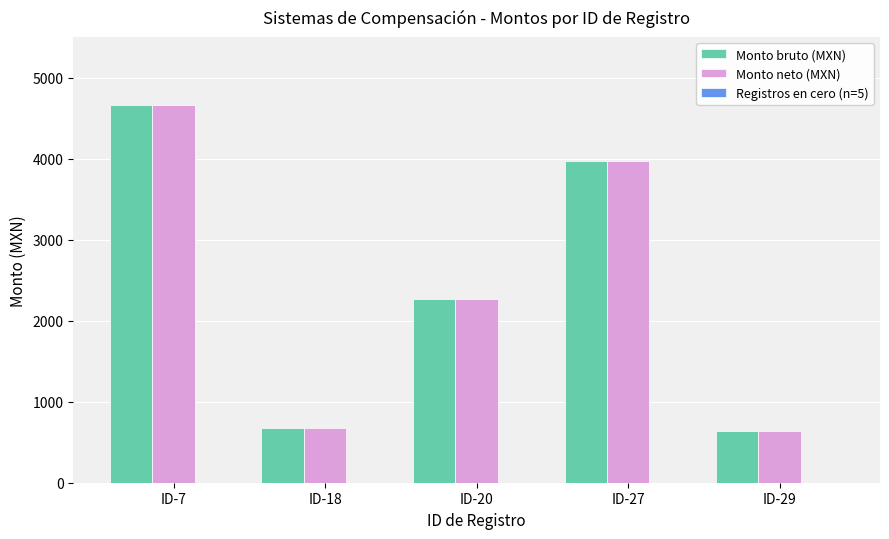

Is it true that Monto neto (MXN) equals 675.4 at ID-18?

True